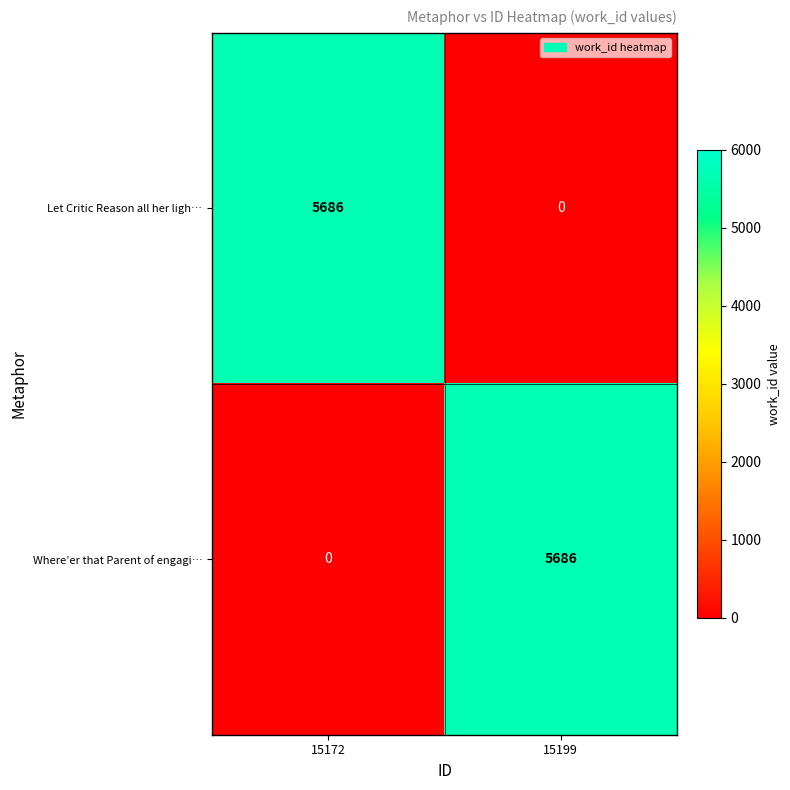

Is the value of Where’er that Parent of engagi… at 15199 greater than the value of Let Critic Reason all her ligh… at 15199?

Yes